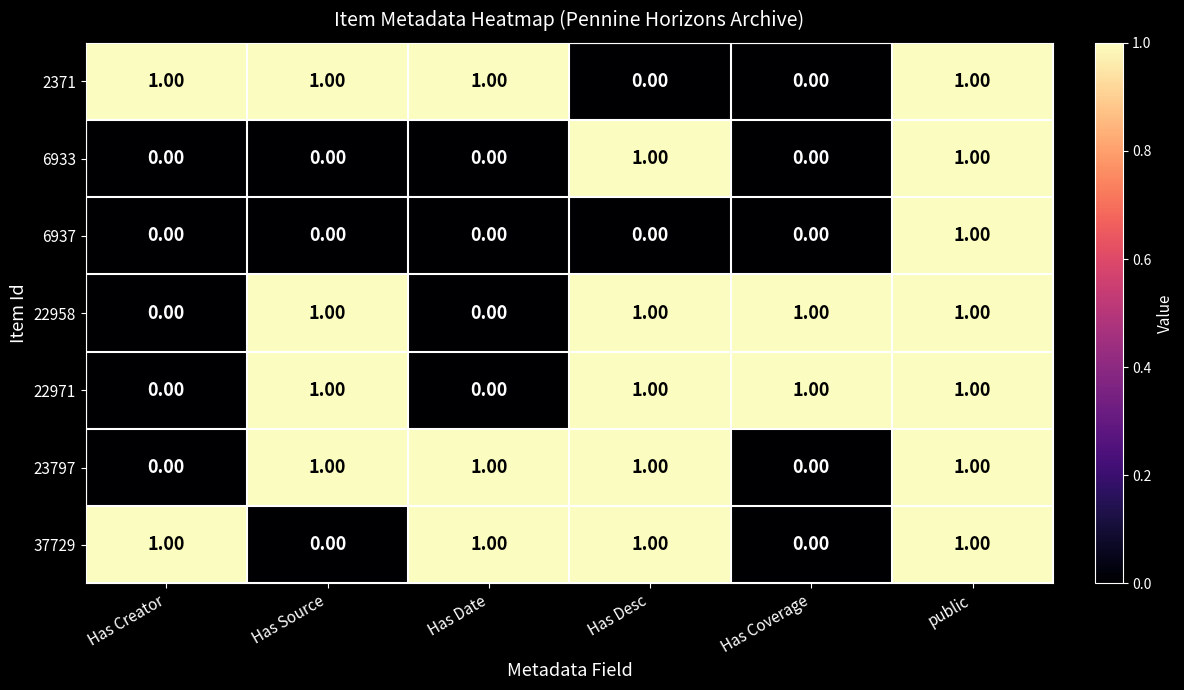

What is the total value across all series at Has Desc?

5